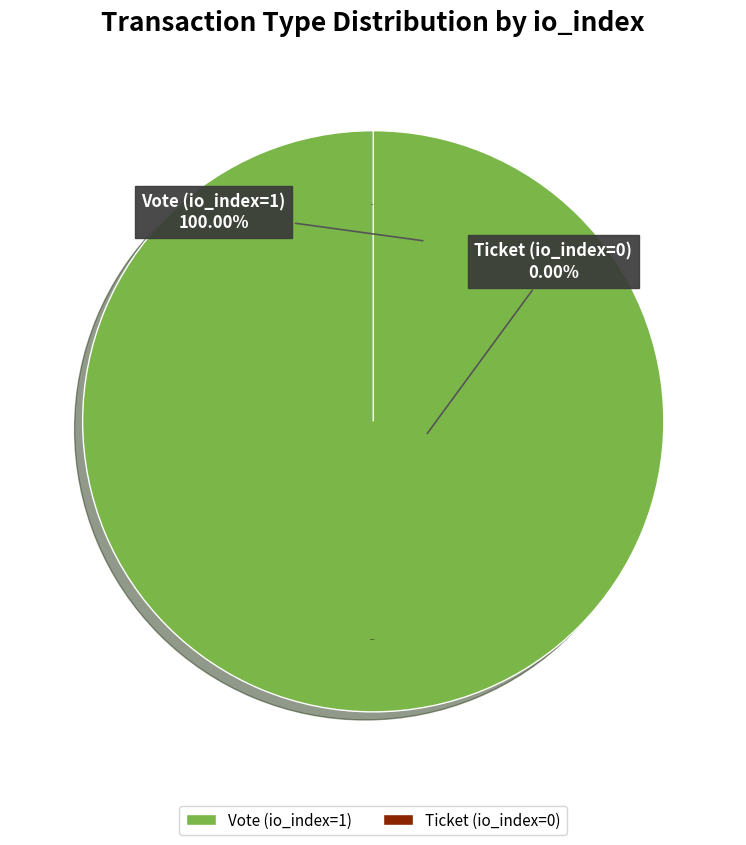

Is it true that Vote (io_index=1) is 100% of the pie?

True